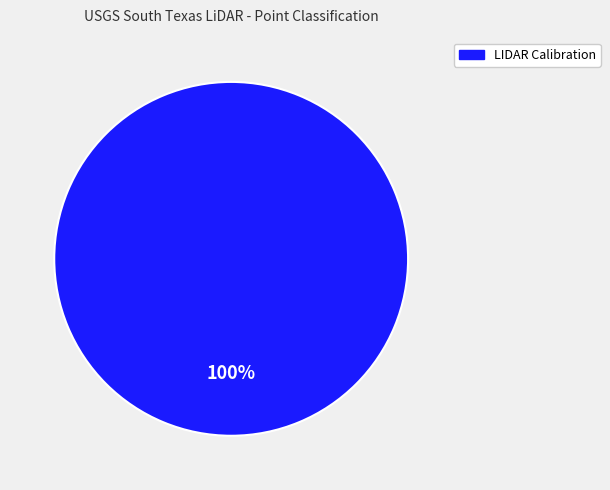

Is there any slice that represents more than half of the pie?

Yes